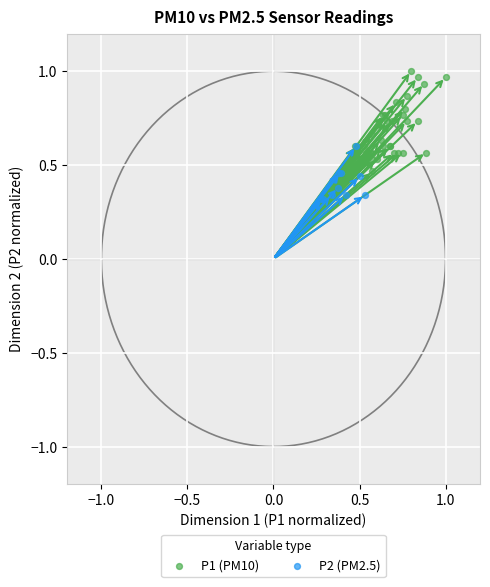

Which series reaches the minimum Y coordinate?

P2 (PM2.5)